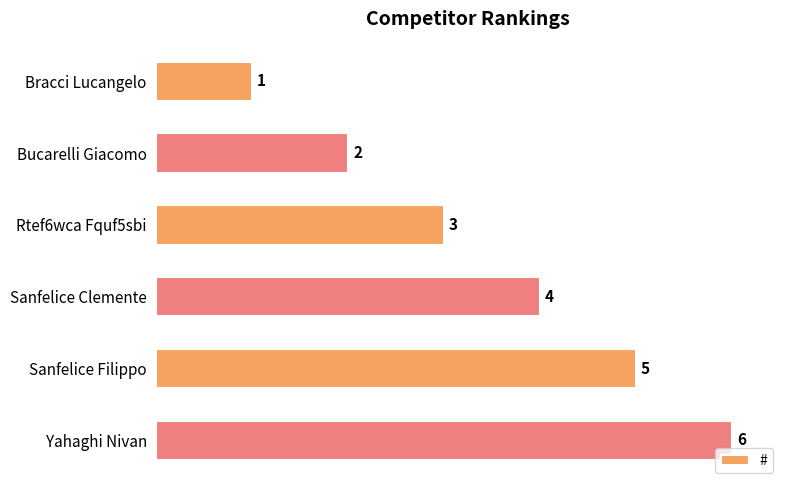

What position from the top is Bracci Lucangelo?

1